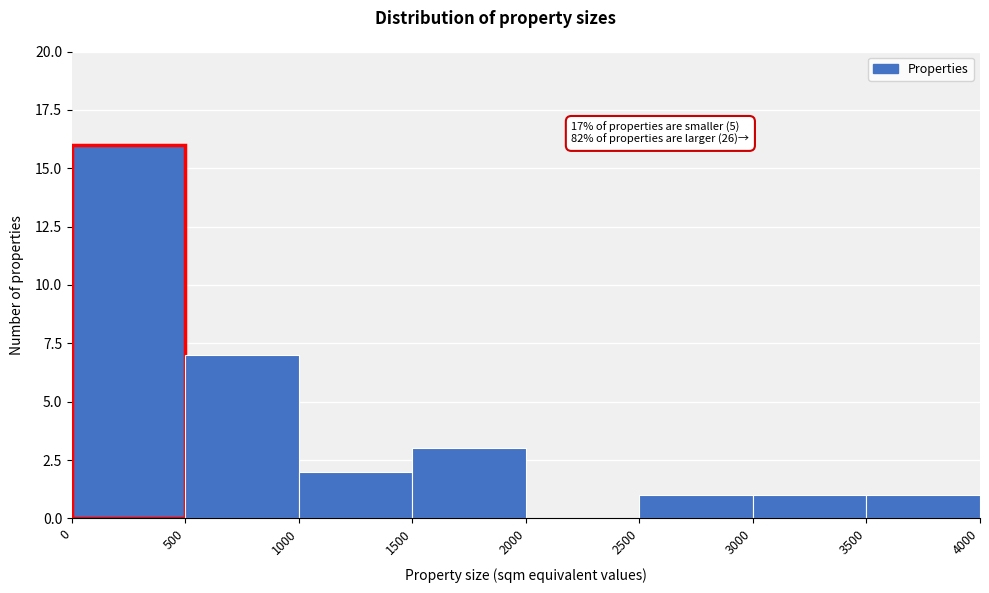

Which range on the x-axis has the tallest bar?

0 to 500